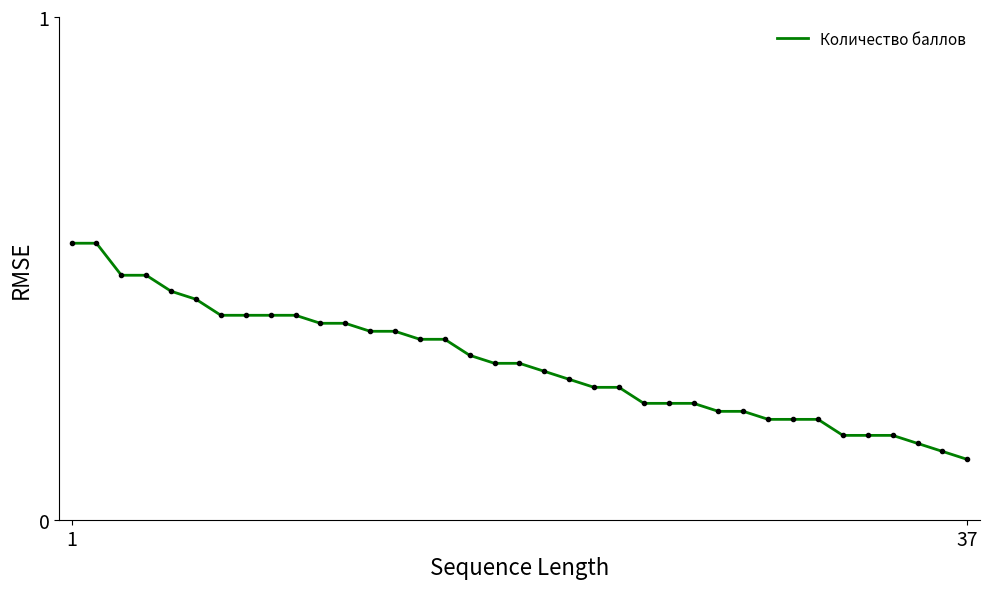

What is the difference between the maximum and minimum values?

0.4